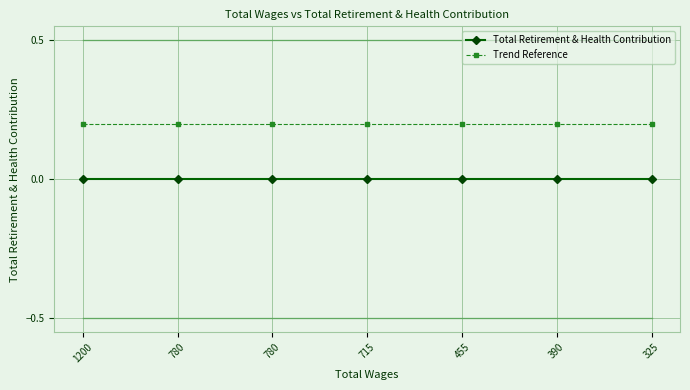

The value of Total Retirement & Health Contribution at 325 is 0.0. True or false?

True